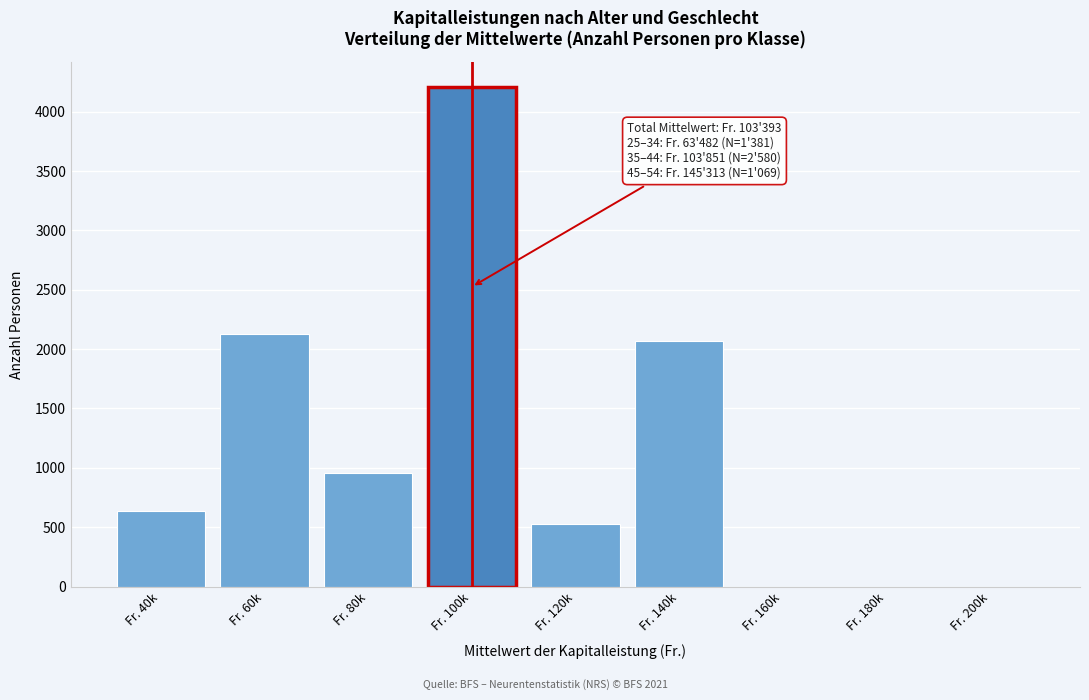

Reading left to right, extract all data points from this chart.

Fr. 40k=633	Fr. 60k=2129	Fr. 80k=953	Fr. 100k=4207	Fr. 120k=524	Fr. 140k=2070	Fr. 160k=0	Fr. 180k=0	Fr. 200k=0